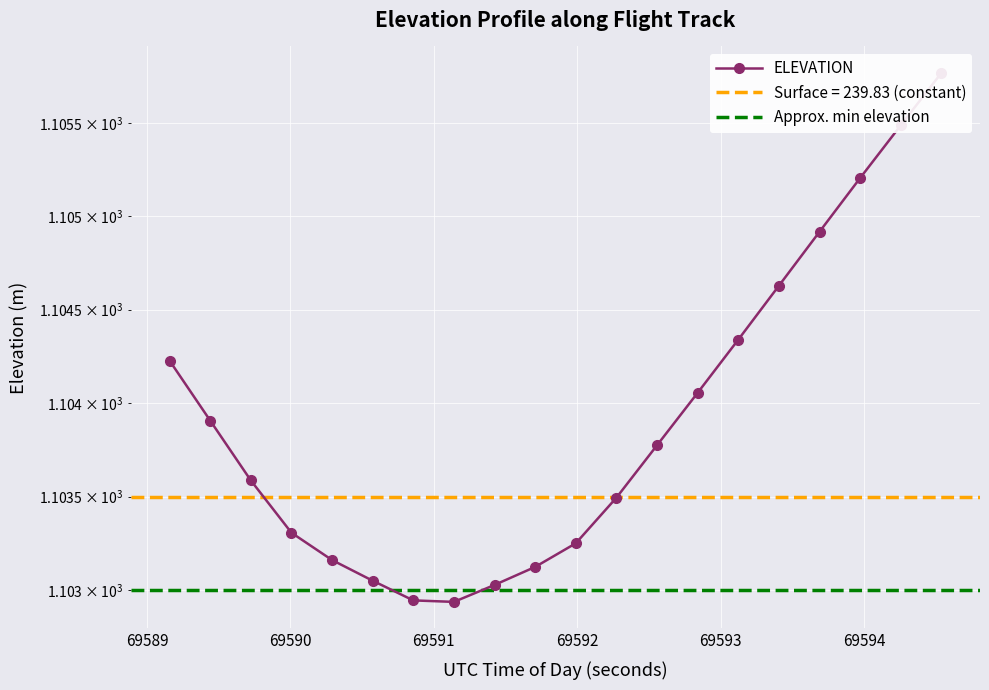

How many points are lower than both their immediate neighbors (excluding endpoints)?

1